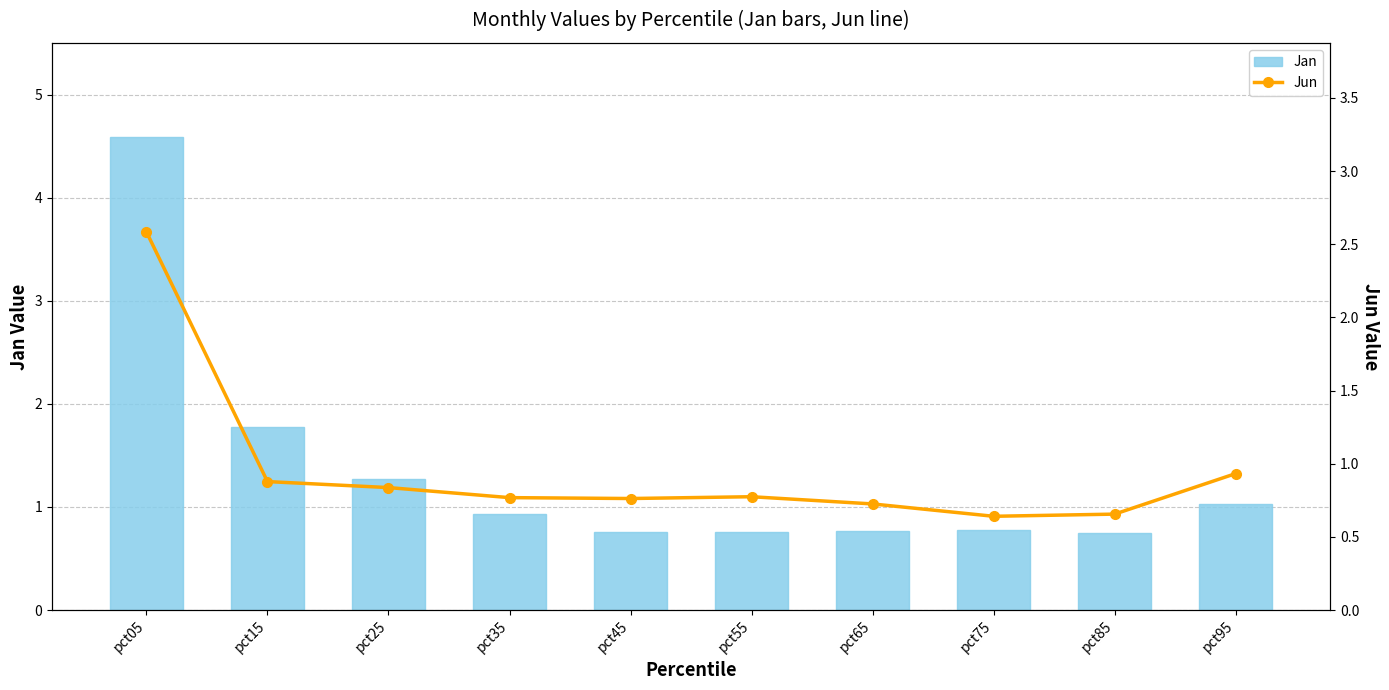

What is the value of the Jun bar at the 2nd from the left?

0.9